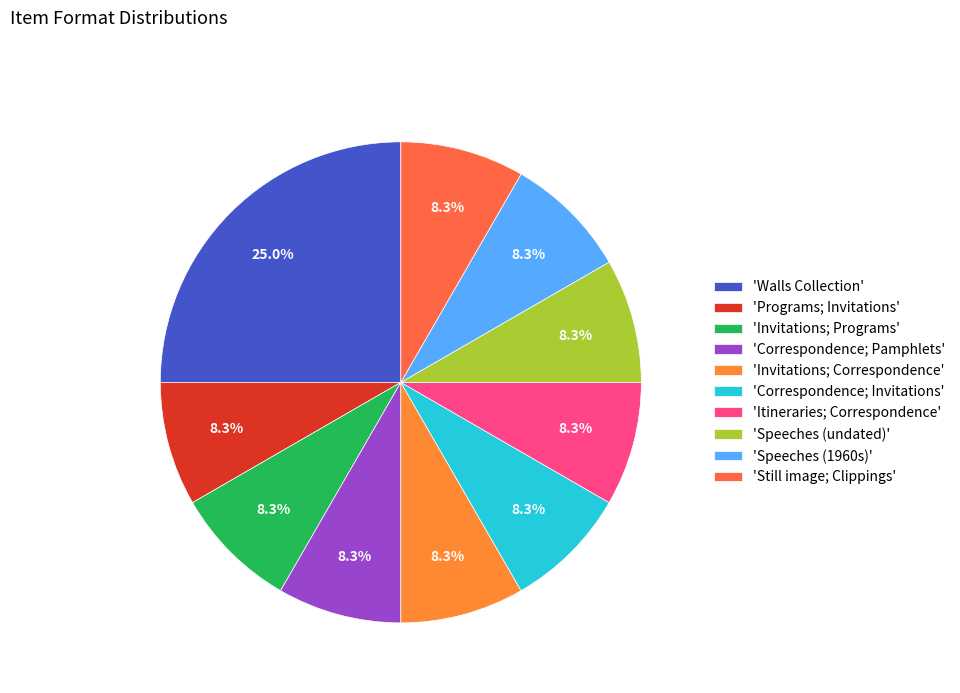

To the nearest percent, what is the difference between the largest and smallest slice percentages?

17%